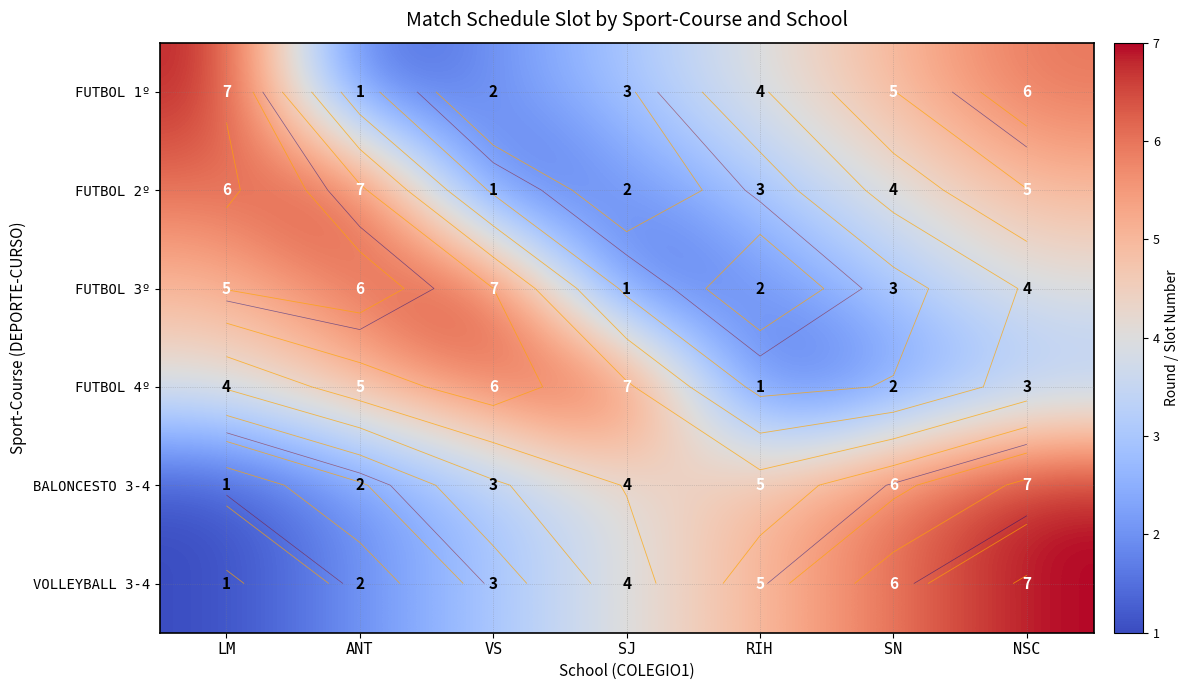

Rank the series by their maximum value, from highest to lowest.

FUTBOL 1º, FUTBOL 2º, FUTBOL 3º, FUTBOL 4º, BALONCESTO 3-4, VOLLEYBALL 3-4